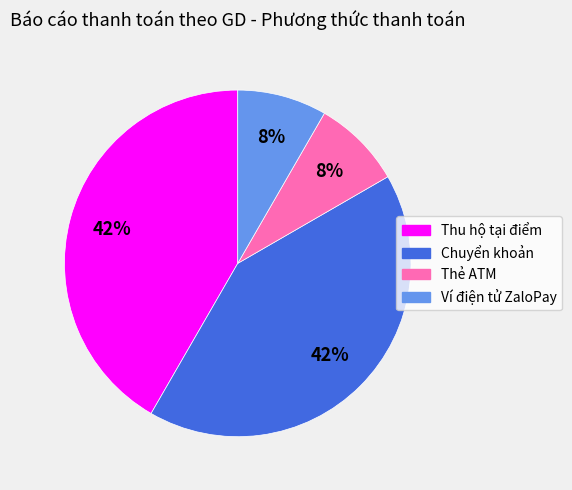

Is it true that Thẻ ATM is 1% of the pie?

False